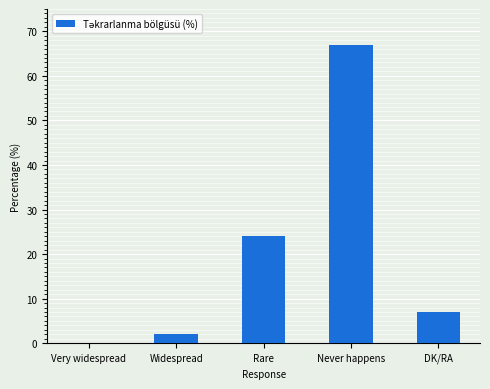

What is the greatest value displayed?

67